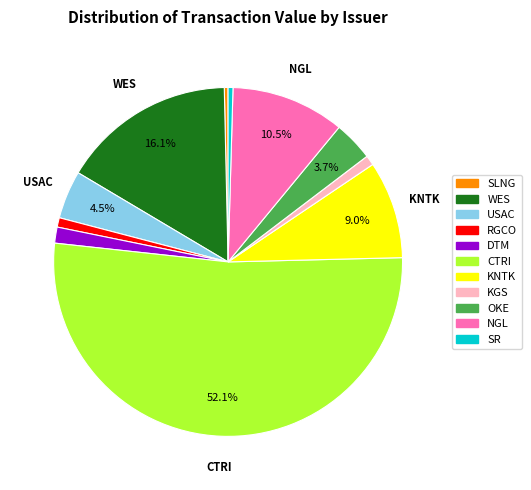

To the nearest percent, what is the average slice percentage?

9%